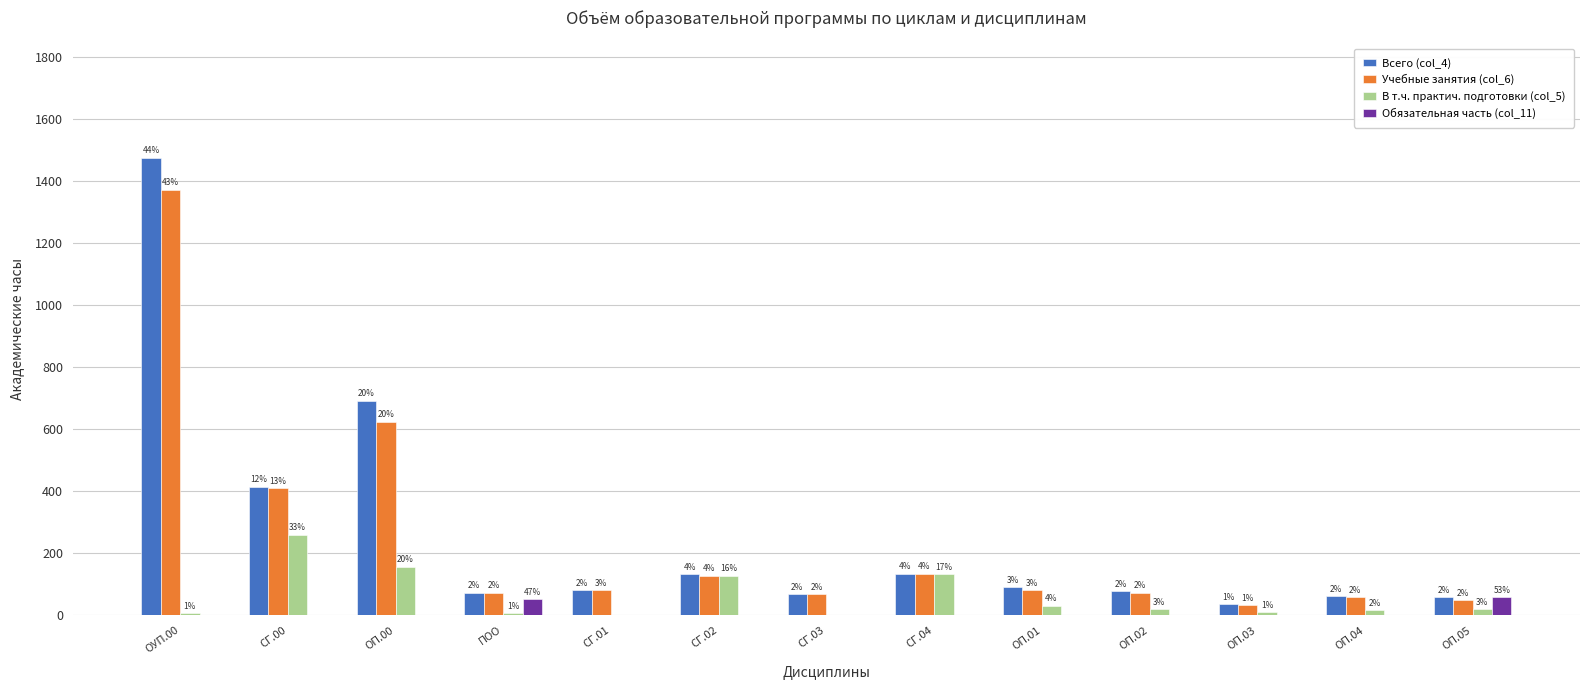

What is the label of the 5th bar from the right?

ОП.01